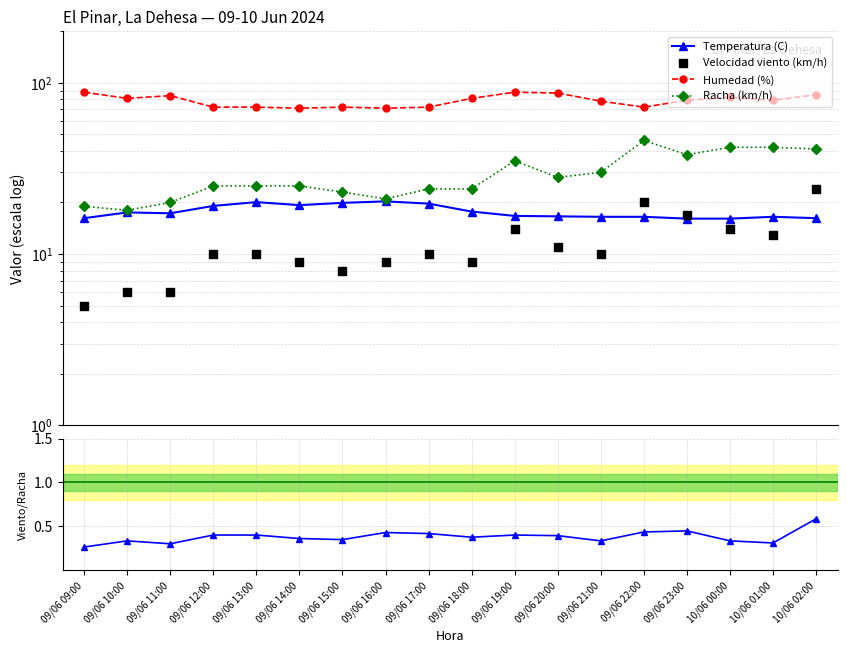

Which series reaches the maximum Y coordinate?

Humedad (%)